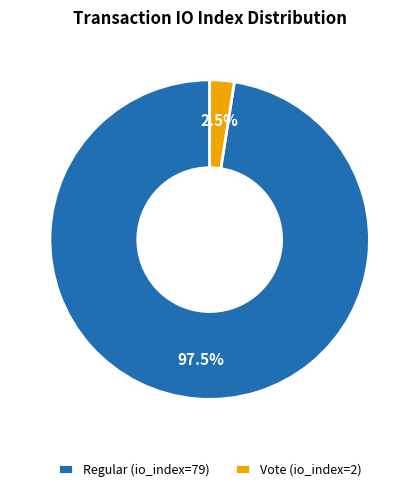

Which category has the biggest portion of the pie?

Regular (io_index=79)